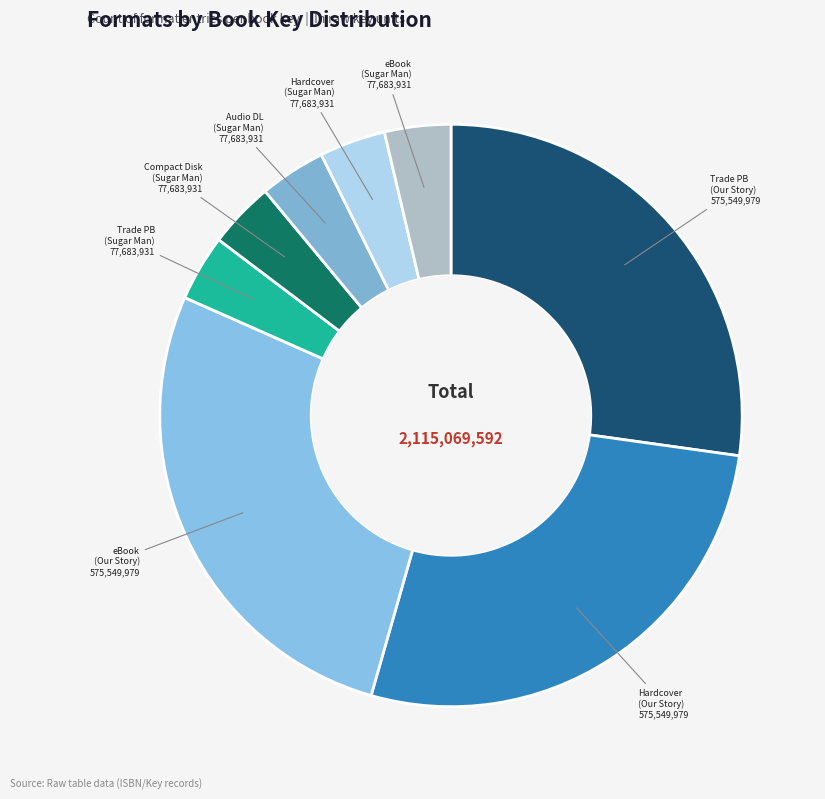

Which category has the smallest portion of the pie?

Trade Paperback (Sugar Man Swamp)